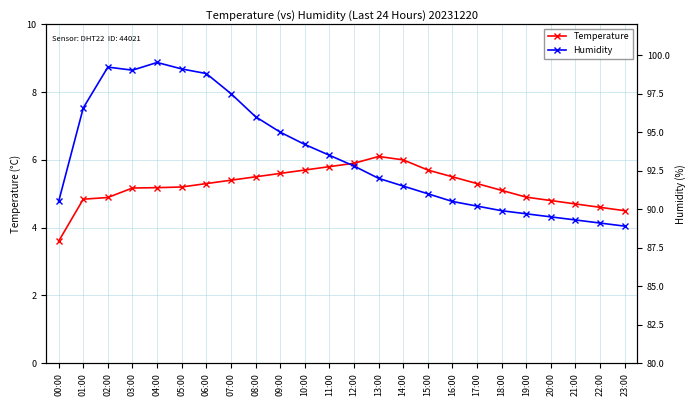

Which category has the highest value across all series?

04:00